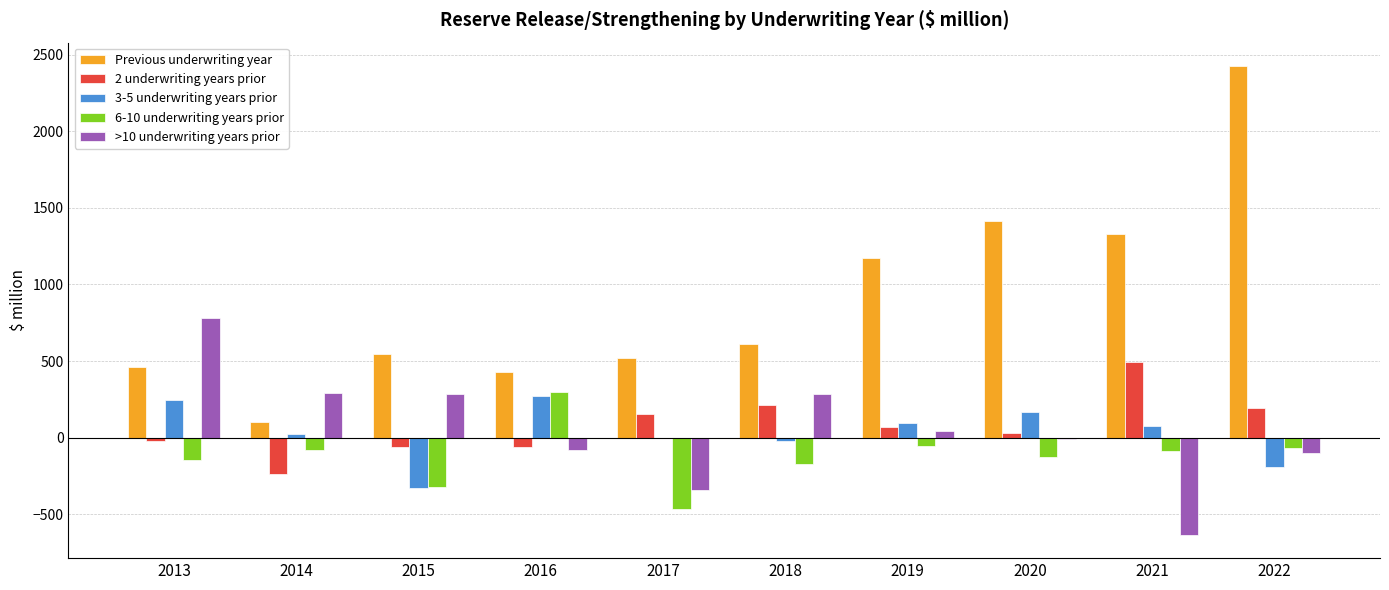

What is the sum of all 6-10 underwriting years prior values?

-1227